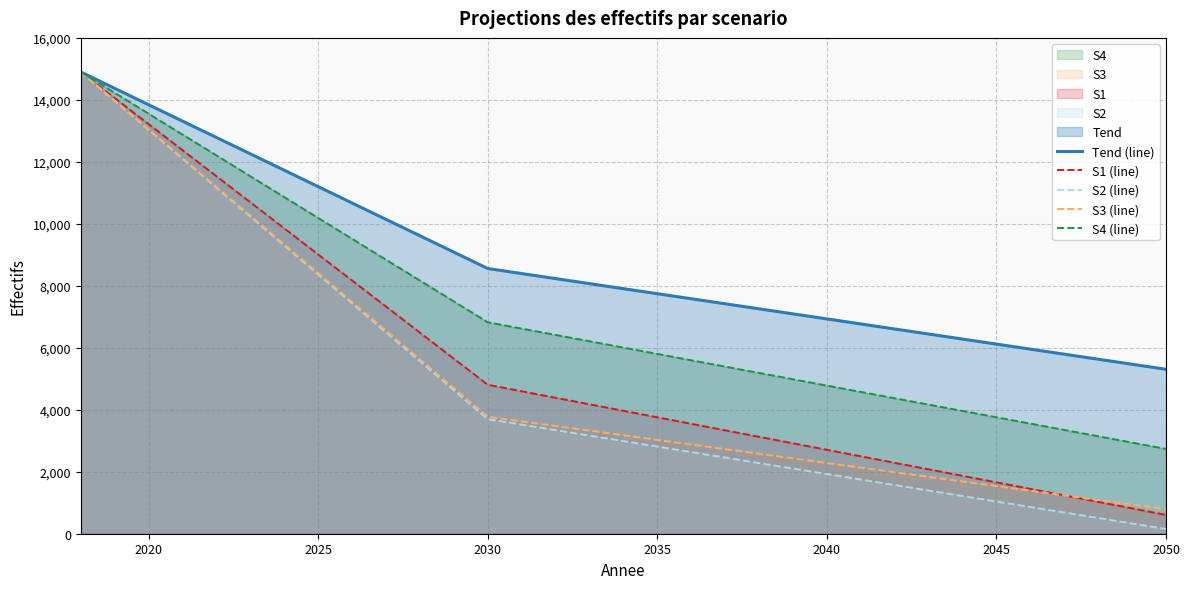

True or false: Tend (line) has a value of 13843 at 2020.

True